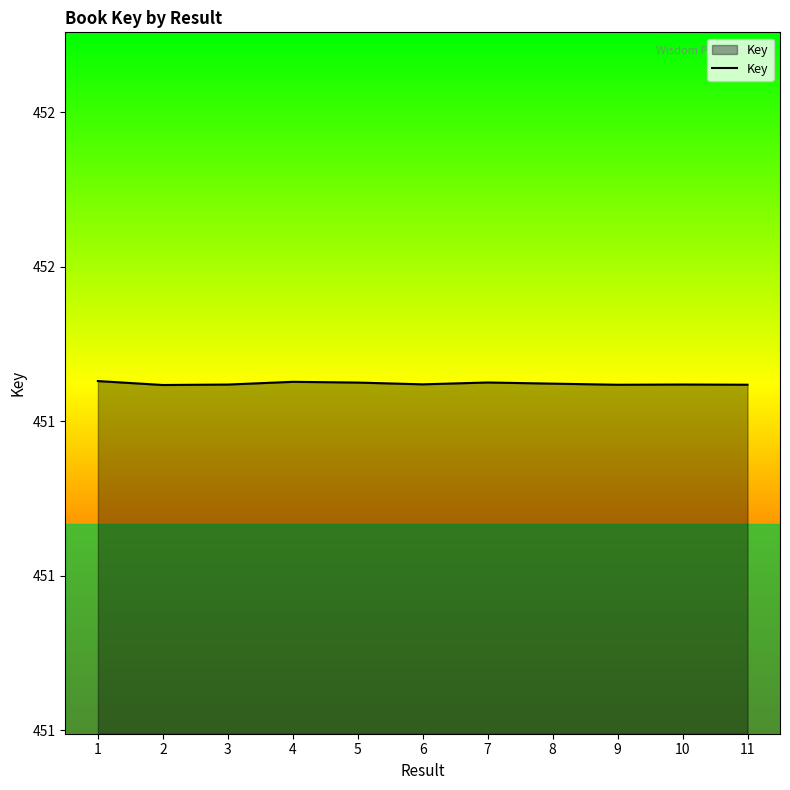

What is the value of the 9th point from the left?

451423486